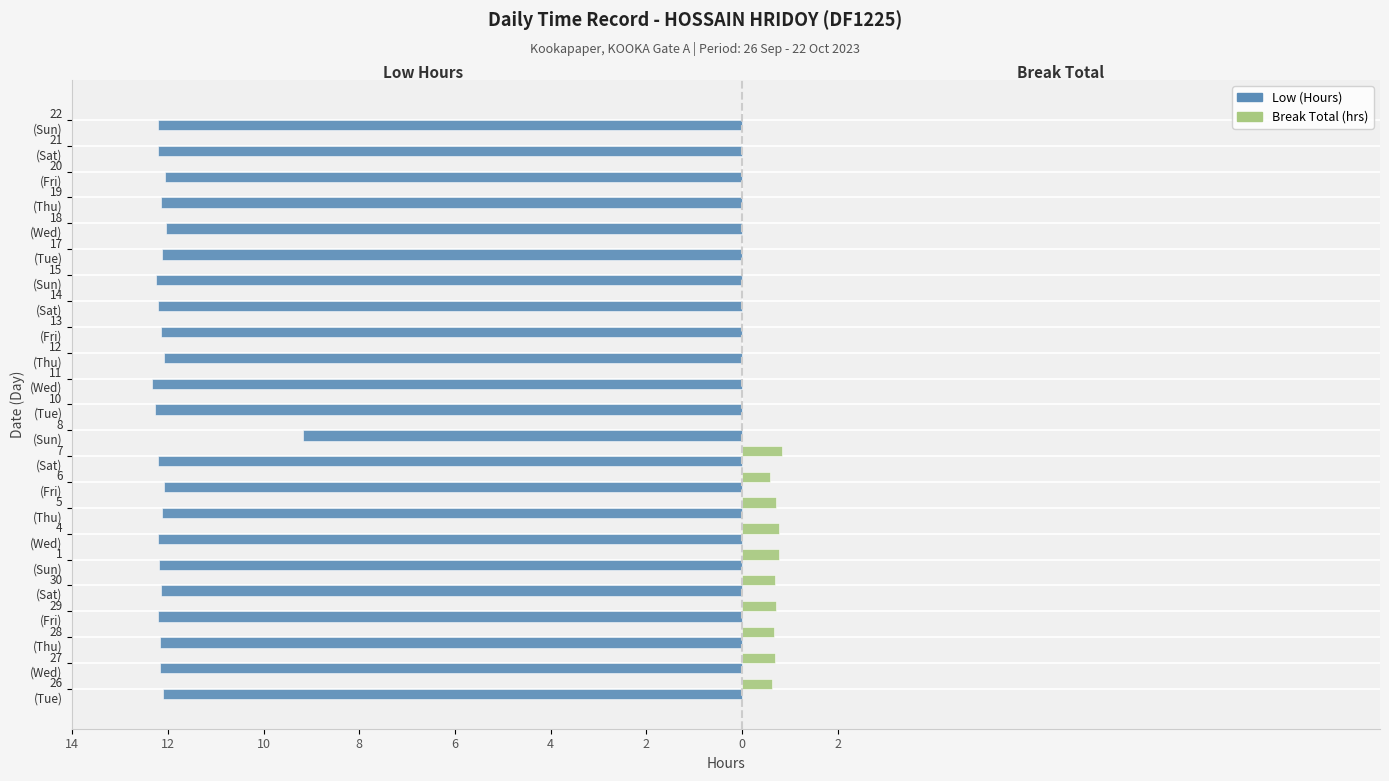

What are all the series names shown in the legend?

Low (Hours), Break Total (hrs)